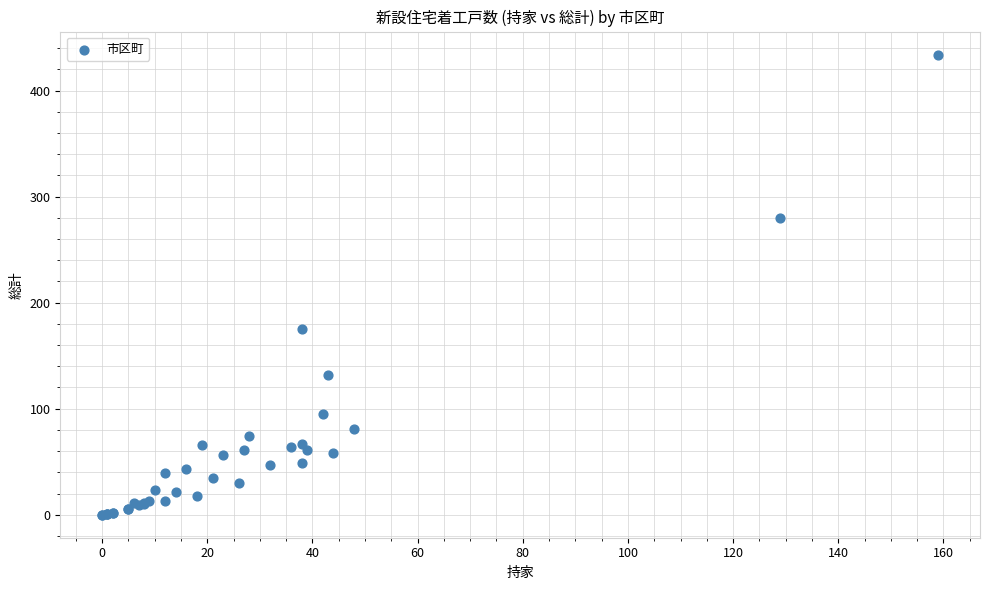

What Y value in the scatter plot is closest to 217?

175